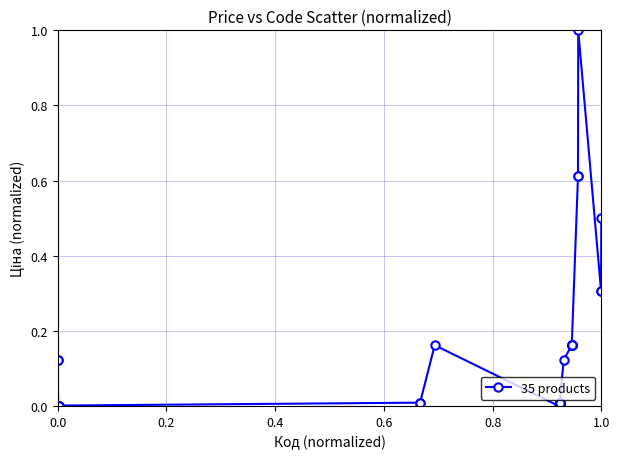

What is the difference between the maximum and minimum values?

1.0